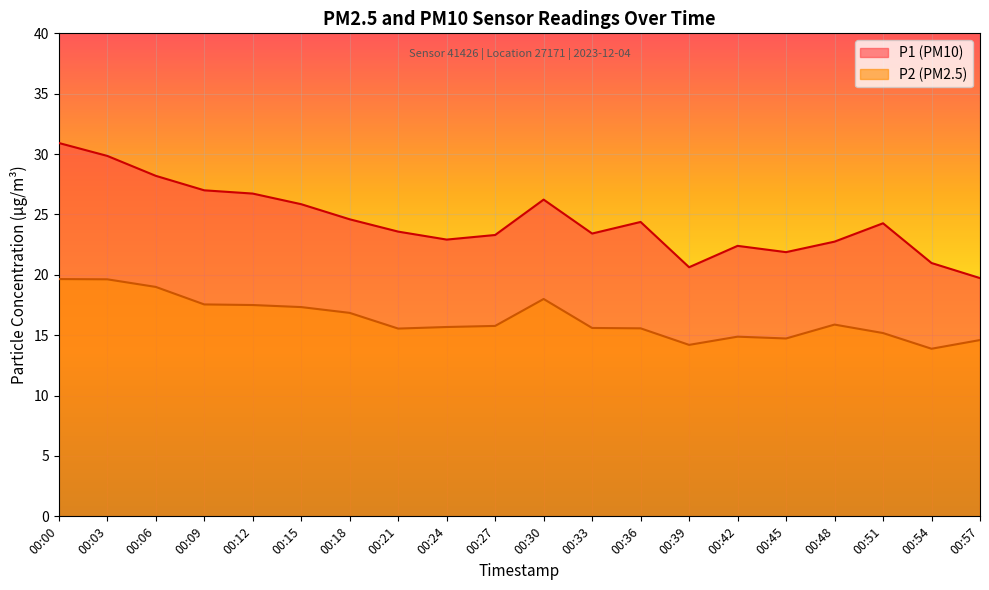

Read the P1 value at 00:06.

28.2